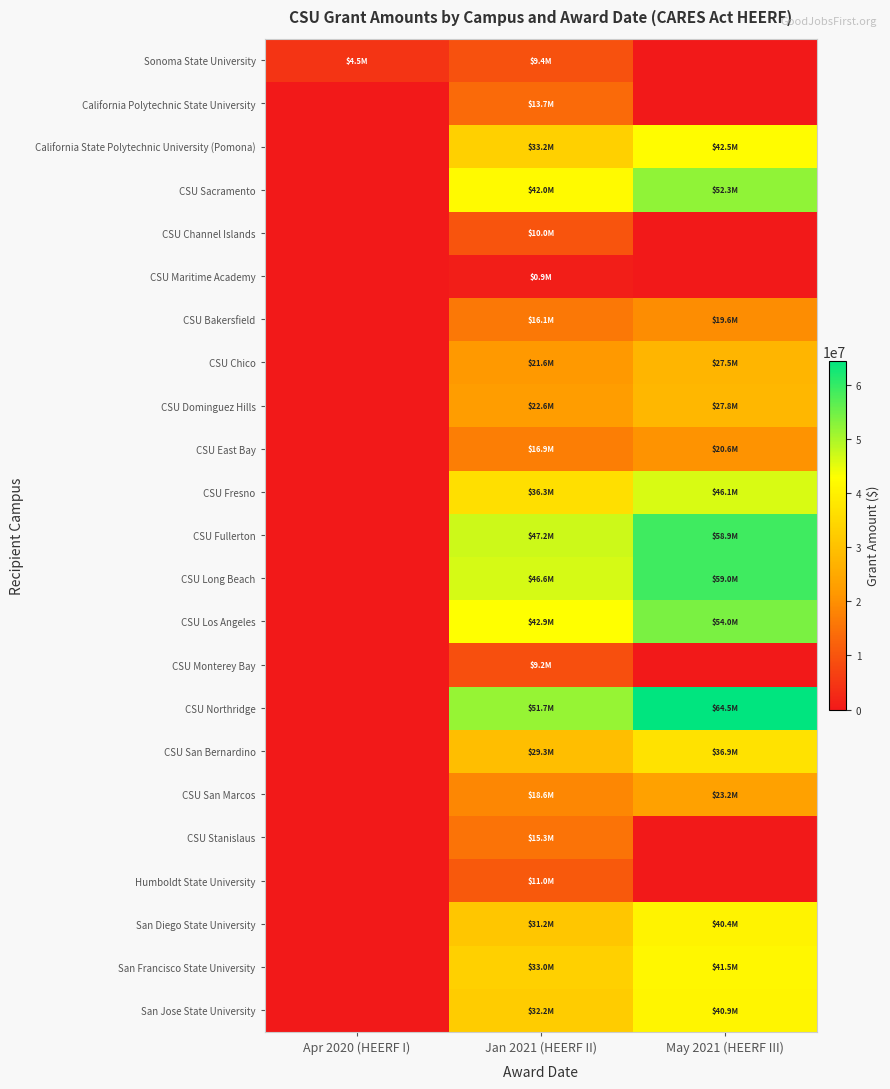

Between Apr 2020 (HEERF I) and Jan 2021 (HEERF II), which series saw the biggest shift?

CSU Northridge